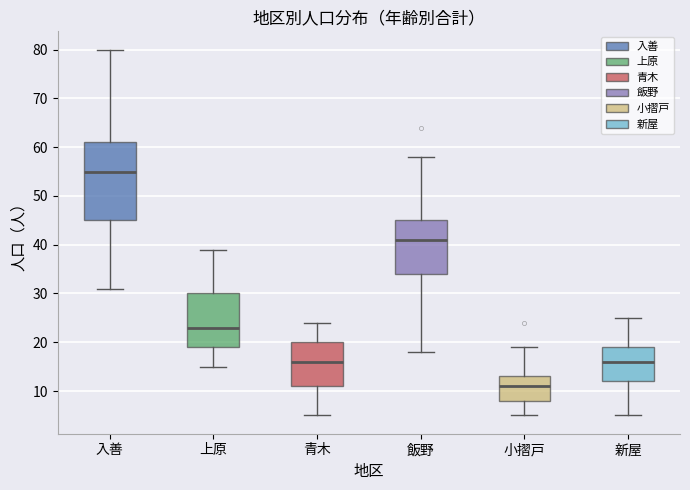

Comparing the boxes themselves (not the whiskers), which one is the tallest?

入善